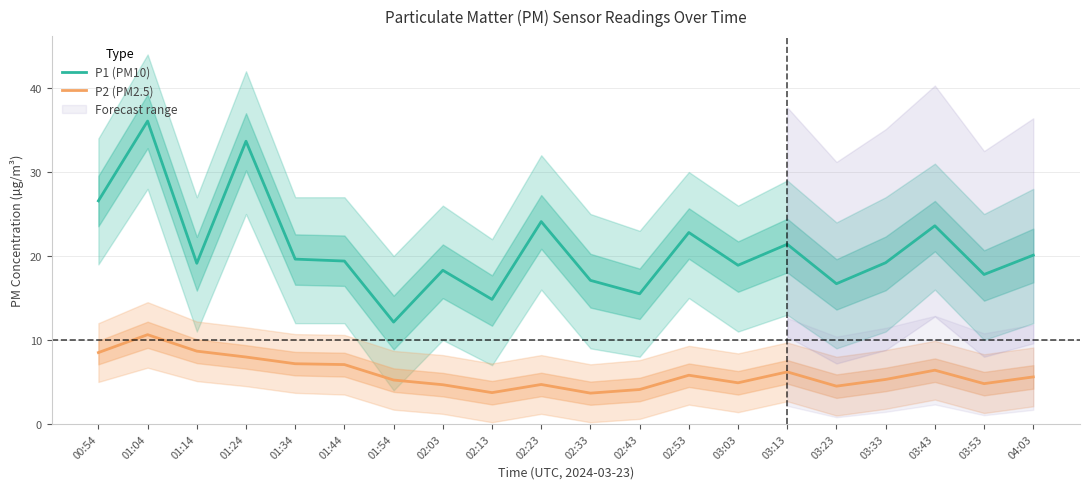

What is the label of the 11th point from the right?

02:23